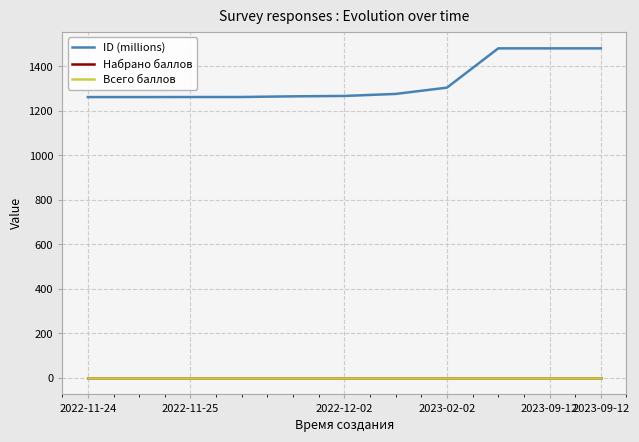

Where is Набрано баллов nearest to the value 0?

2022-11-24